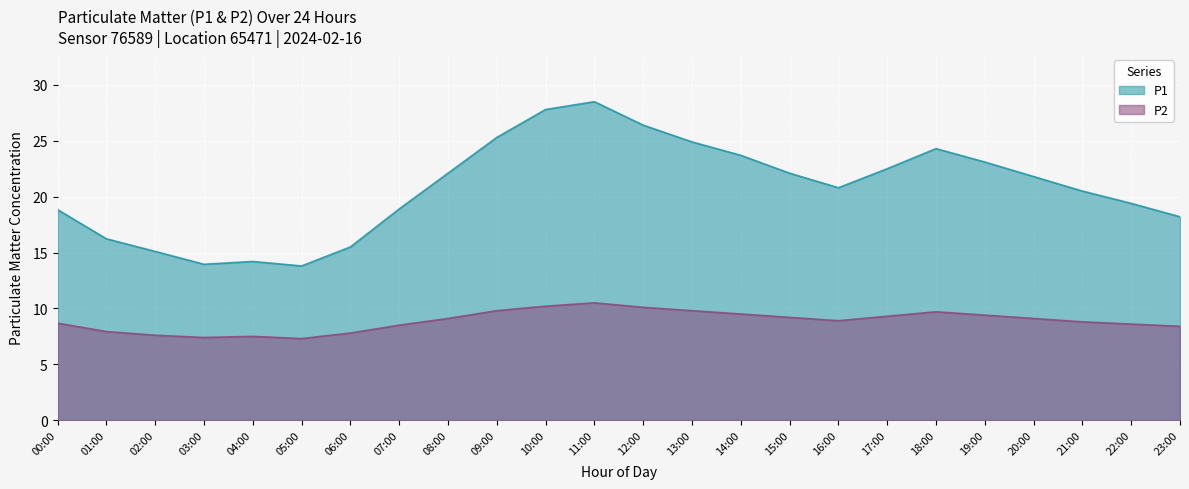

Which series changed the most between 15:00 and 17:00?

P1